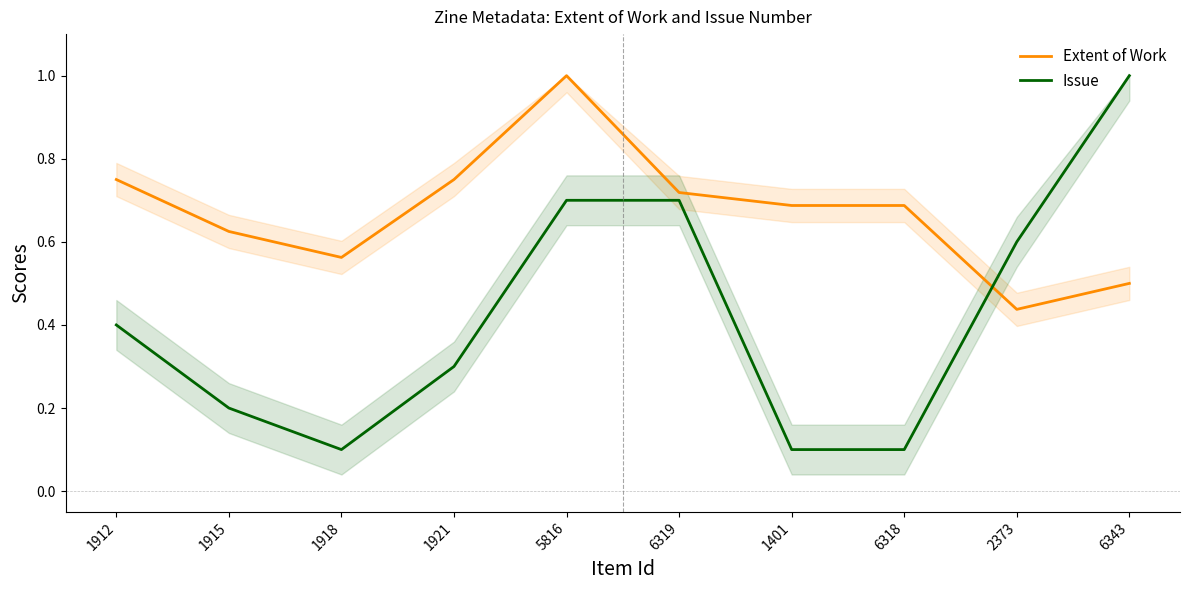

Is the value of Extent of Work at 6319 greater than the value of Issue at 6343?

No